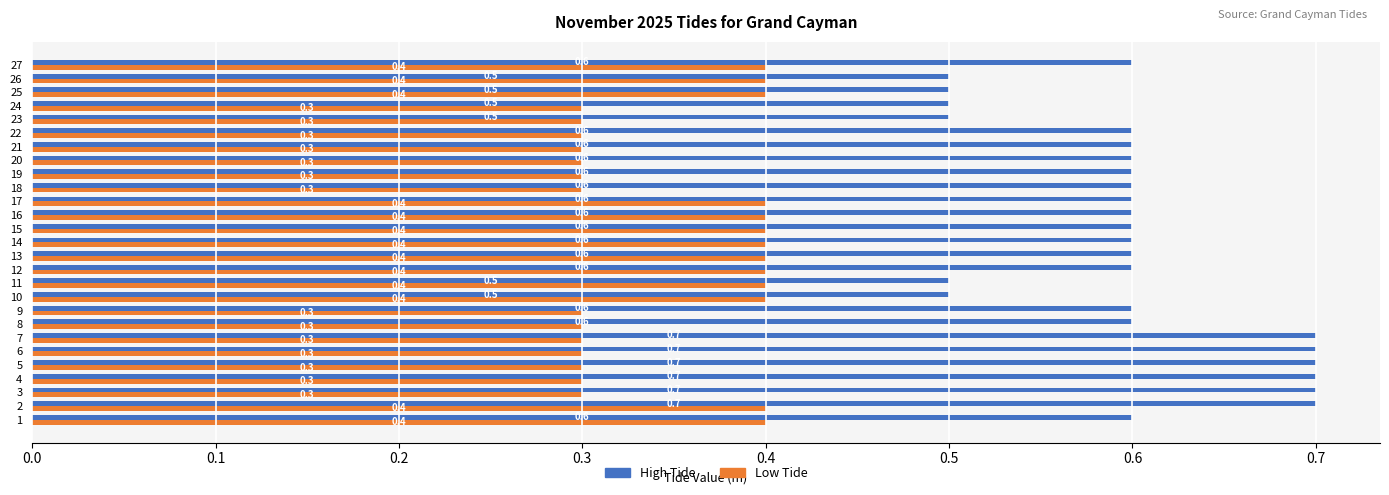

The Low Tide series shows 0.1 at 21. True or false?

False